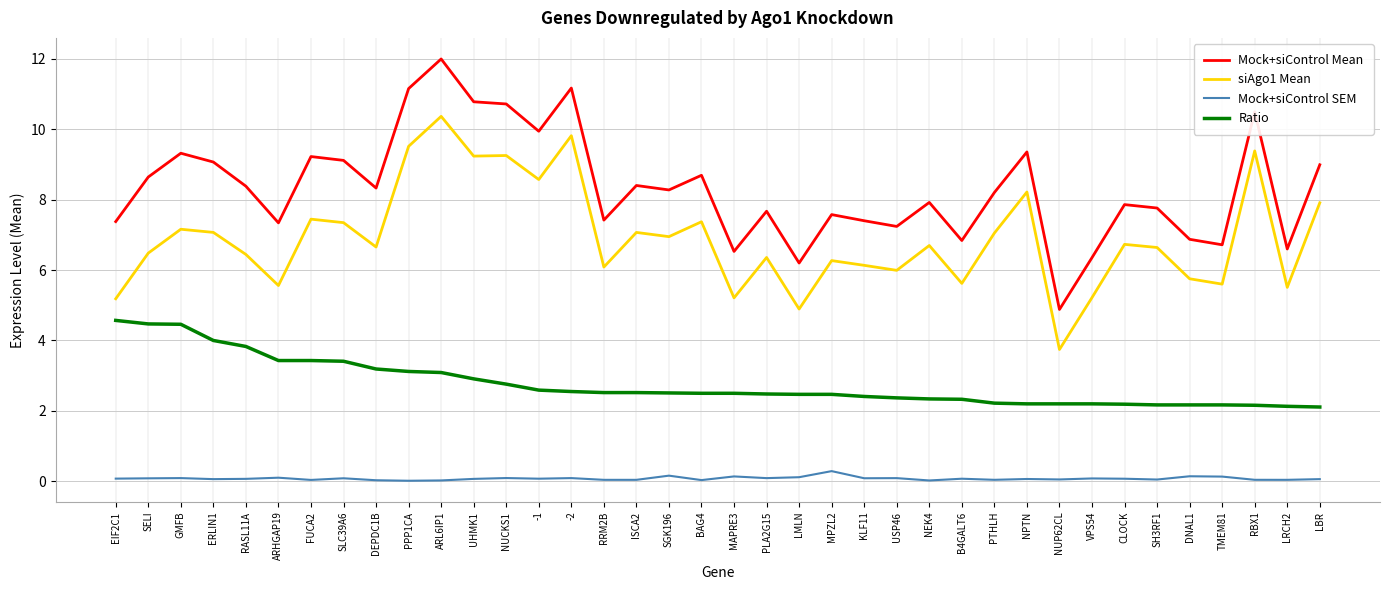

The value of Mock+siControl SEM at SLC39A6 is 0.1. True or false?

True